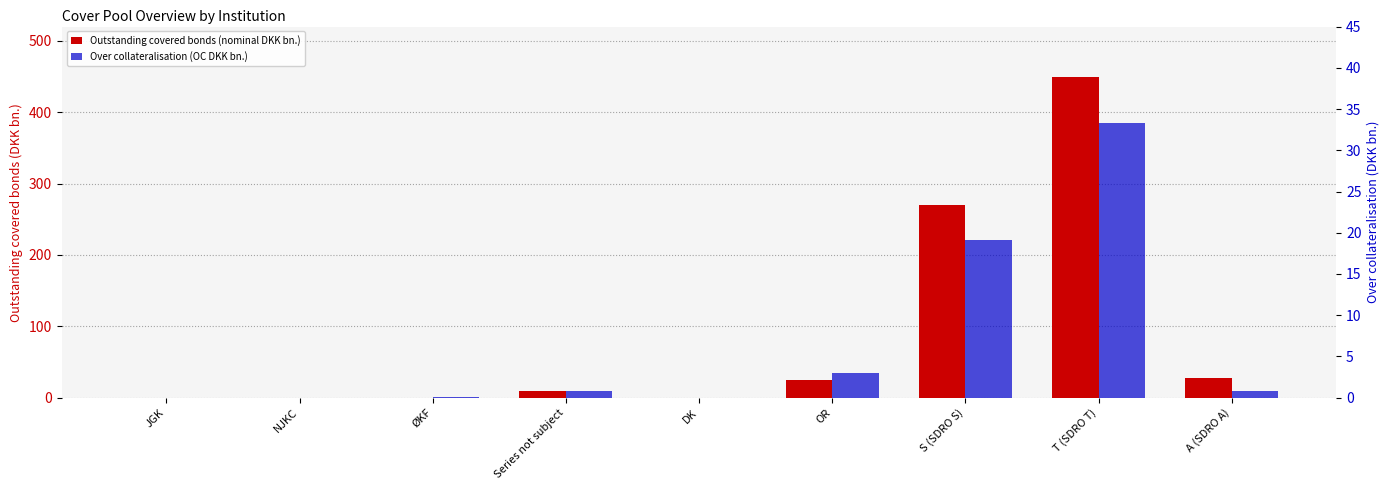

What is the average value of the Outstanding covered bonds (nominal DKK bn.) series?

86.8